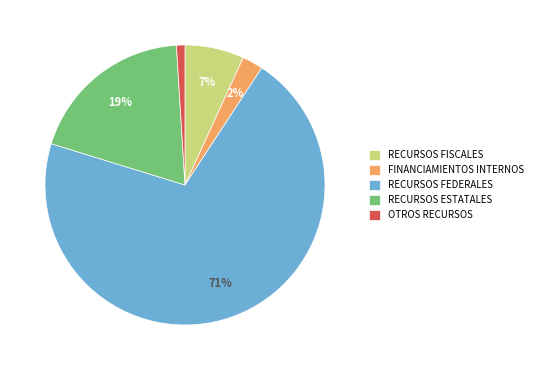

Which slice represents more than half of the pie?

RECURSOS FEDERALES